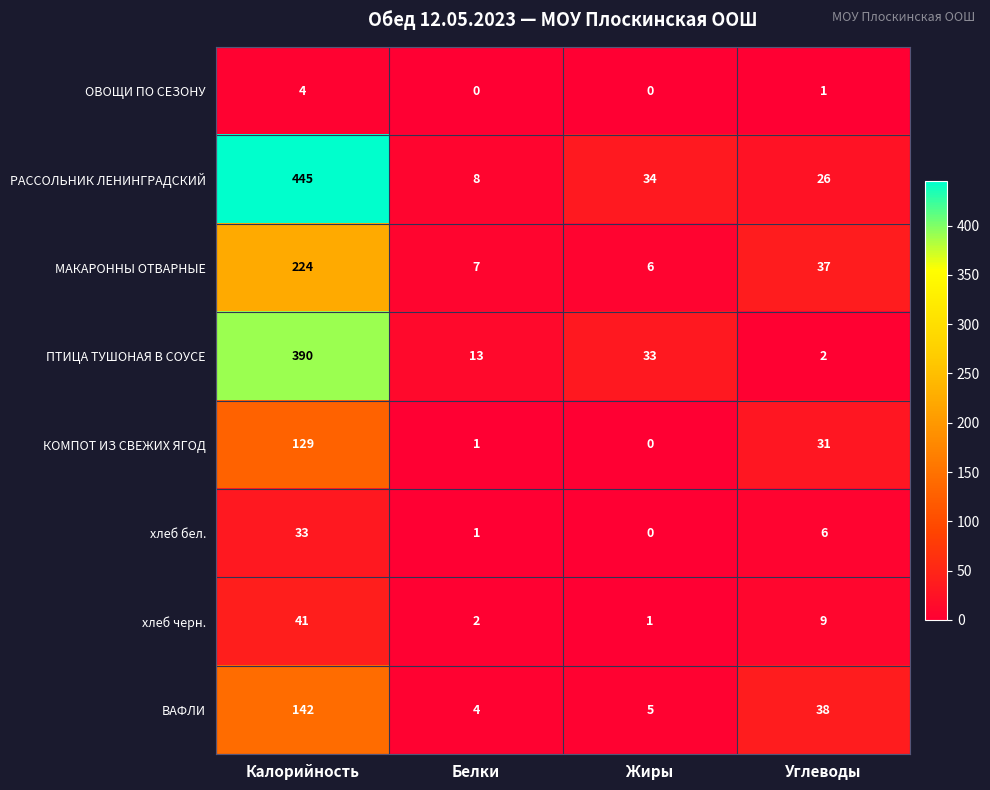

Which series has the widest spread of values?

РАССОЛЬНИК ЛЕНИНГРАДСКИЙ